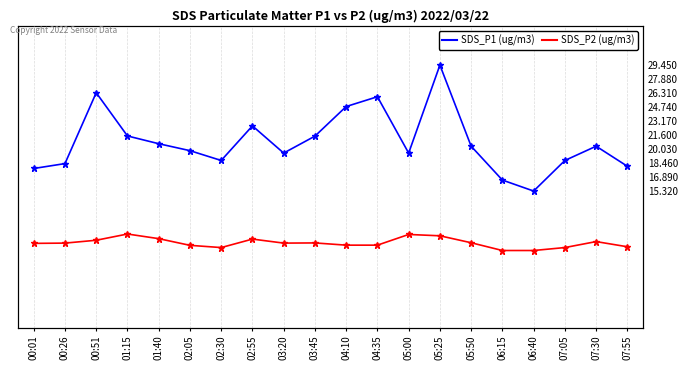

What are all the series names shown in the legend?

SDS_P1 (ug/m3), SDS_P2 (ug/m3)